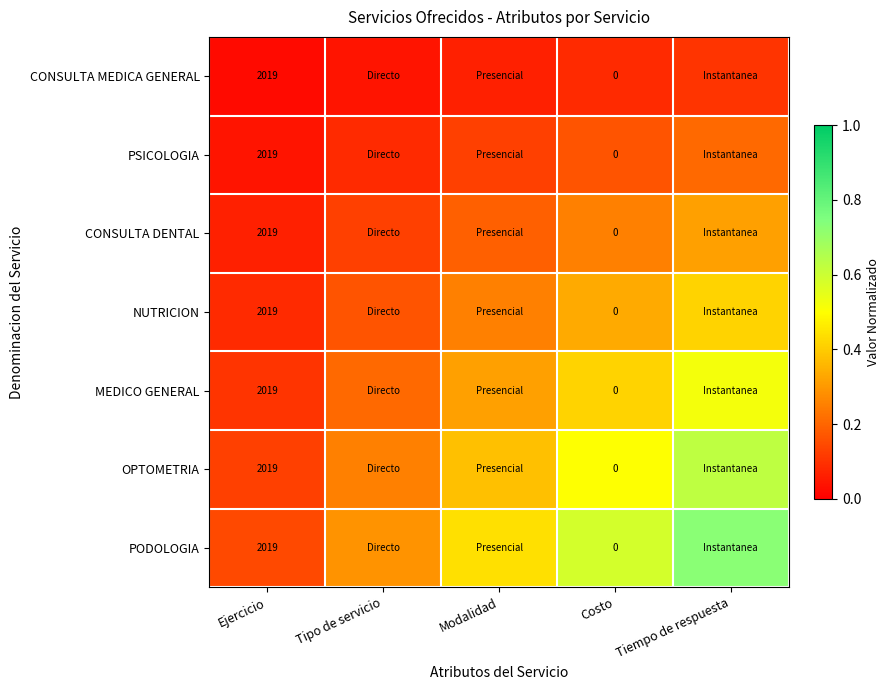

Is the value of OPTOMETRIA at Ejercicio greater than the value of MEDICO GENERAL at Costo?

Yes